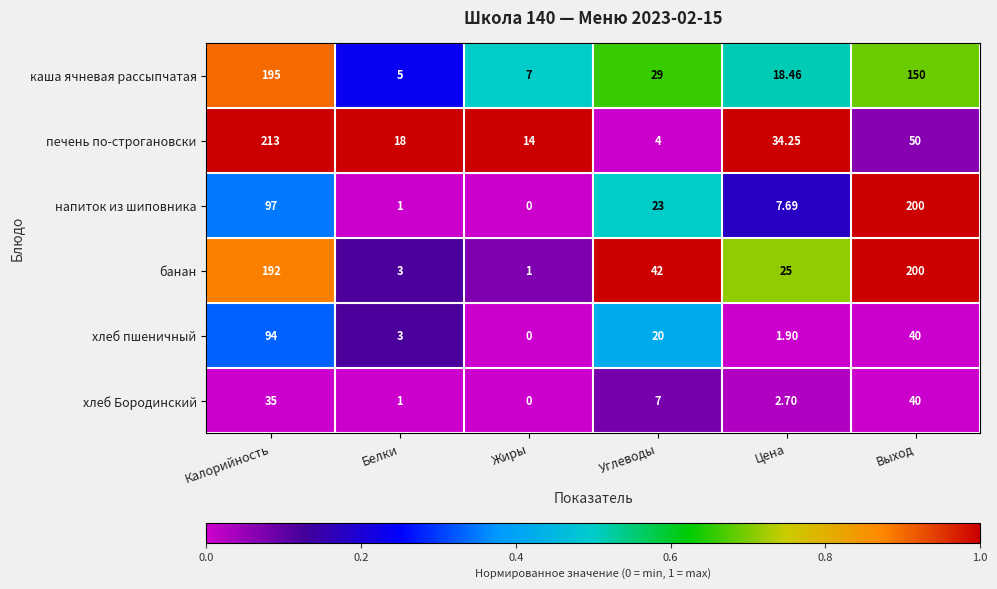

Which series has the largest range (max minus min)?

печень по-строгановски